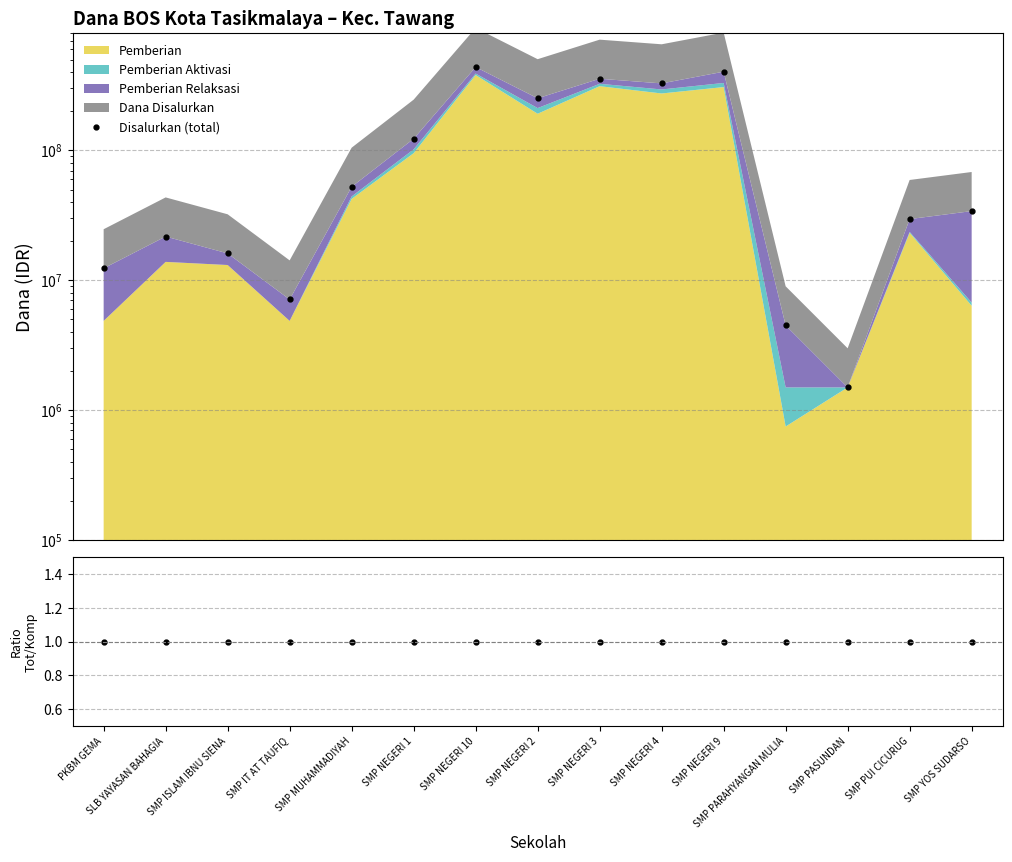

Is the value of Disalurkan (total) at SLB YAYASAN BAHAGIA greater than the value of Disalurkan / komponen at SMP PUI CICURUG?

Yes